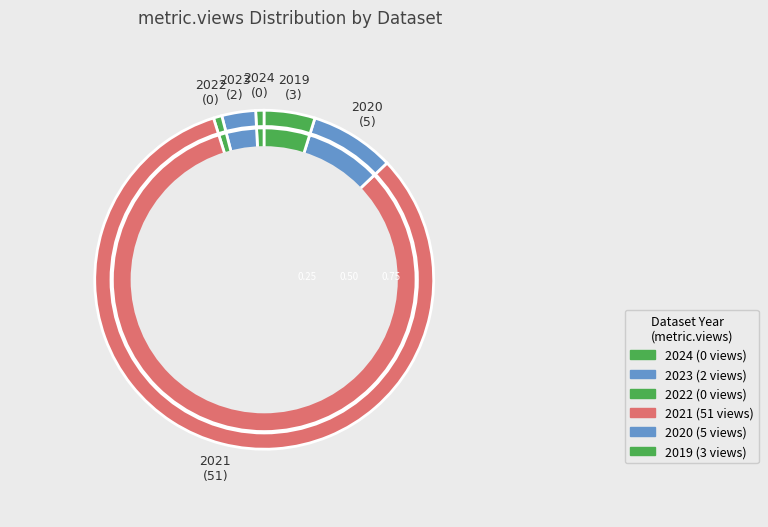

The 2022 slice represents 13% of the pie. True or false?

False